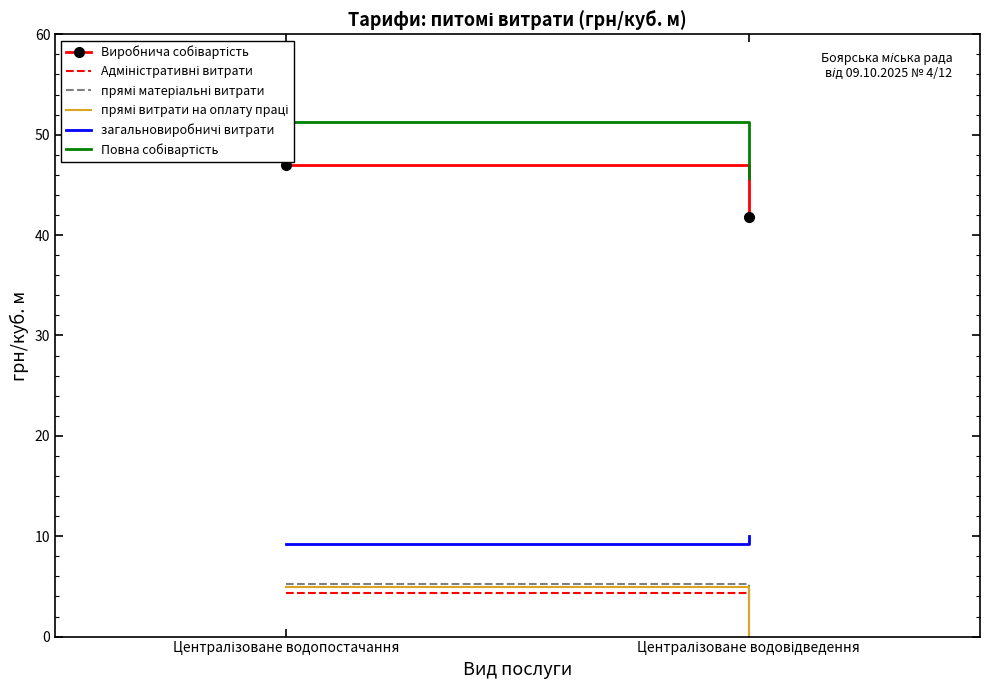

Which category has the lowest value in the прямі витрати на оплату праці series?

Централізоване водовідведення